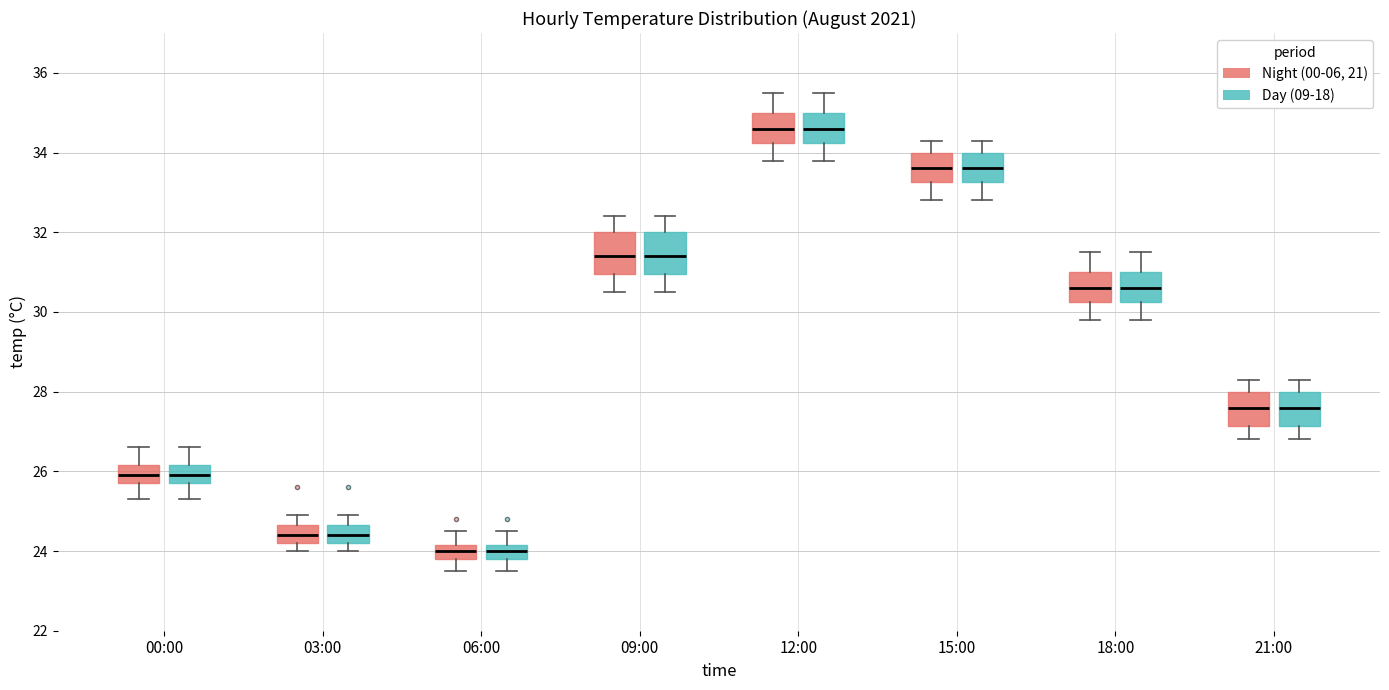

Where is the upper edge of the box for 06:00 (Night (00-06, 21)) on the y-axis? The values are not printed on the chart, so give them approximately, as read against the axis.

24.2